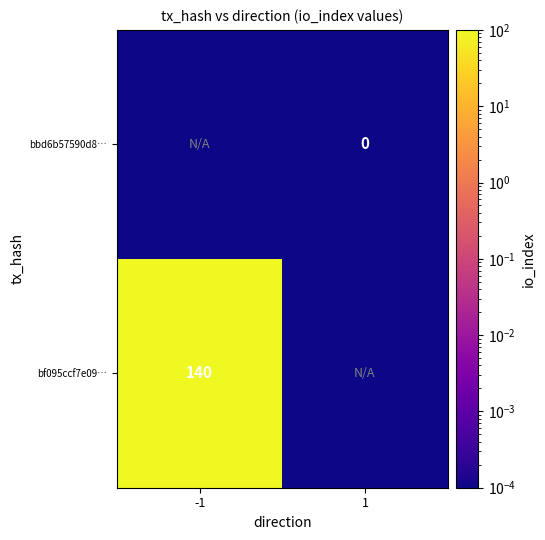

Where is bbd6b57590d8… nearest to the value 0?

-1